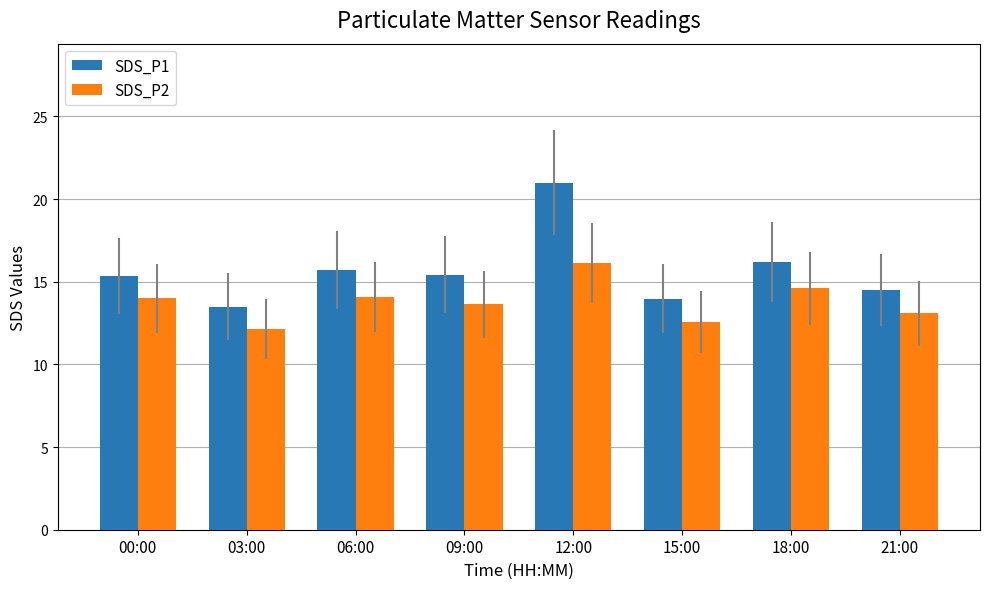

What is the maximum value shown in the chart?

21.0